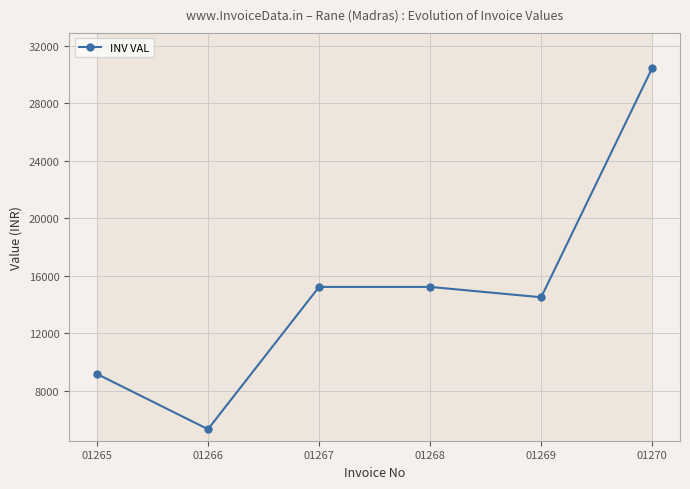

The chart shows a value of 14514.0 at 01269. True or false?

True